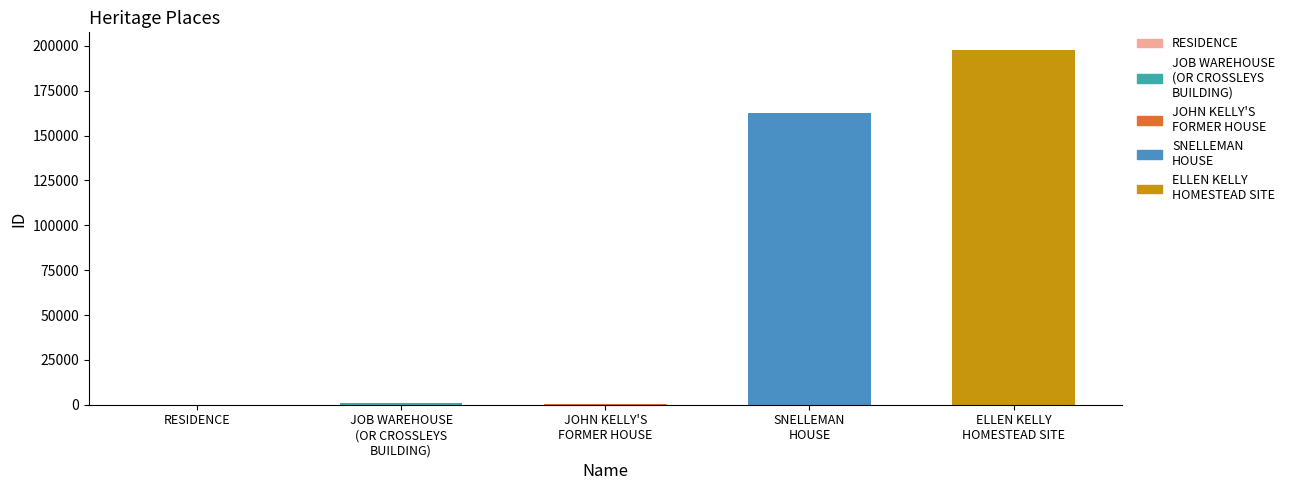

What value does the data have at JOB WAREHOUSE
(OR CROSSLEYS
BUILDING)?

700